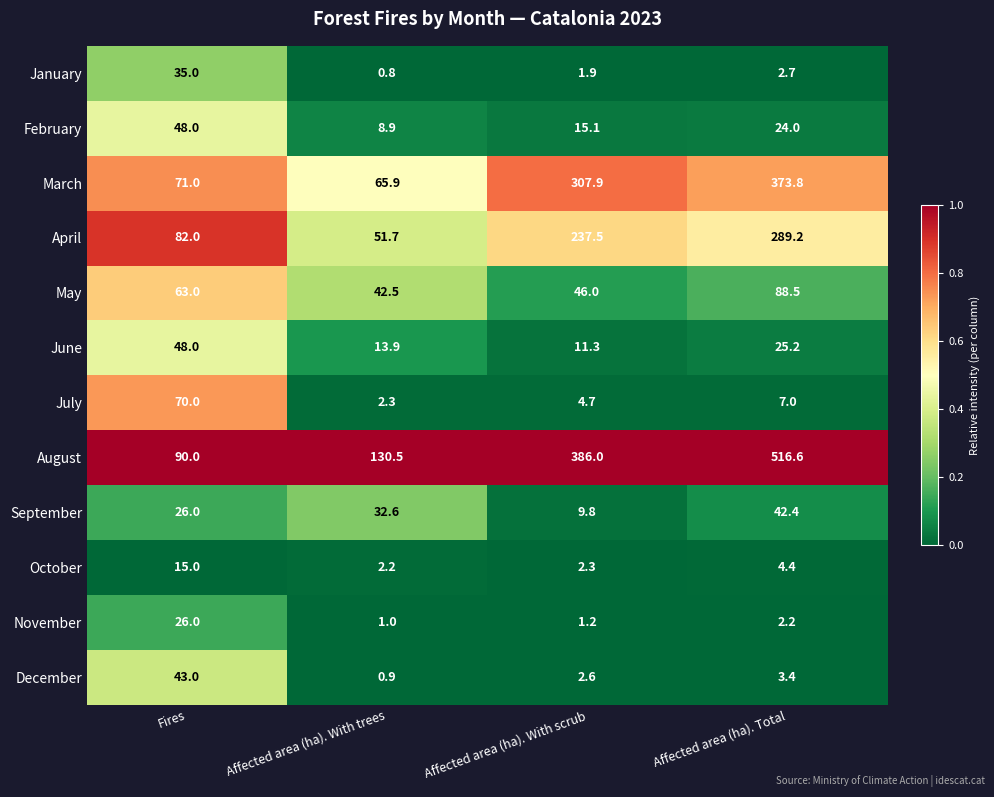

At which category is the sum across all series the highest?

Affected area (ha). Total